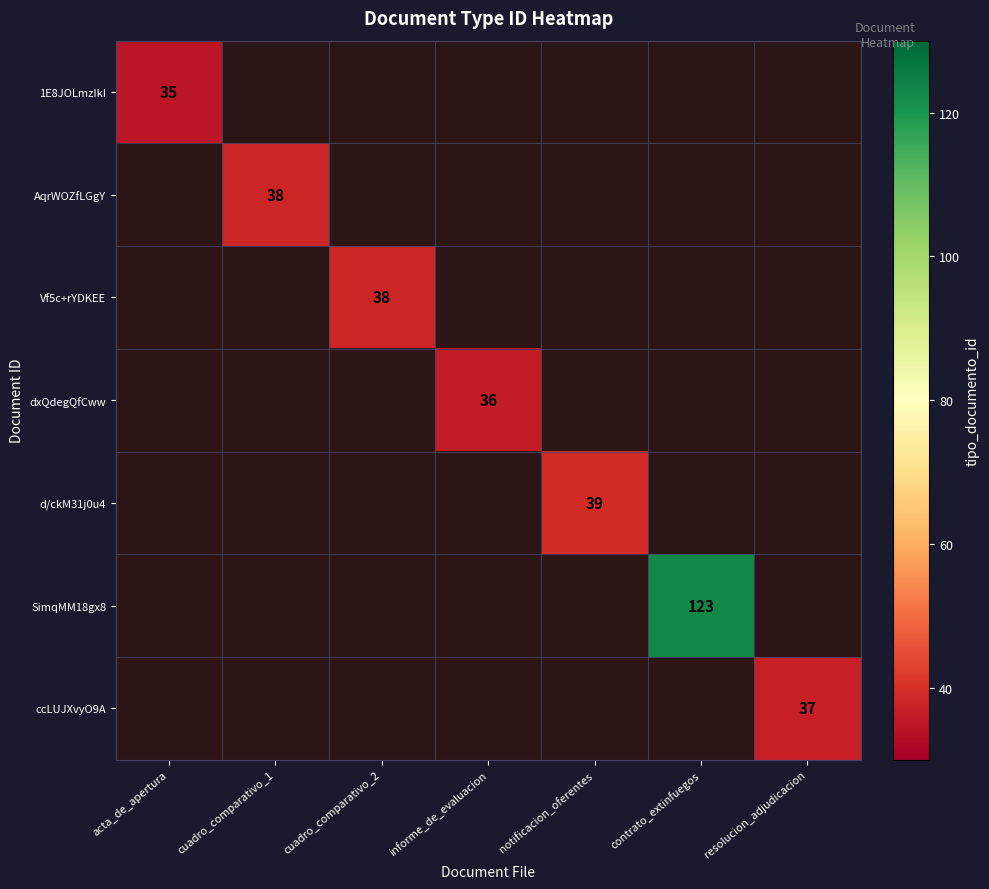

The value of 1E8JOLmzIkI at acta_de_apertura is 35. True or false?

True